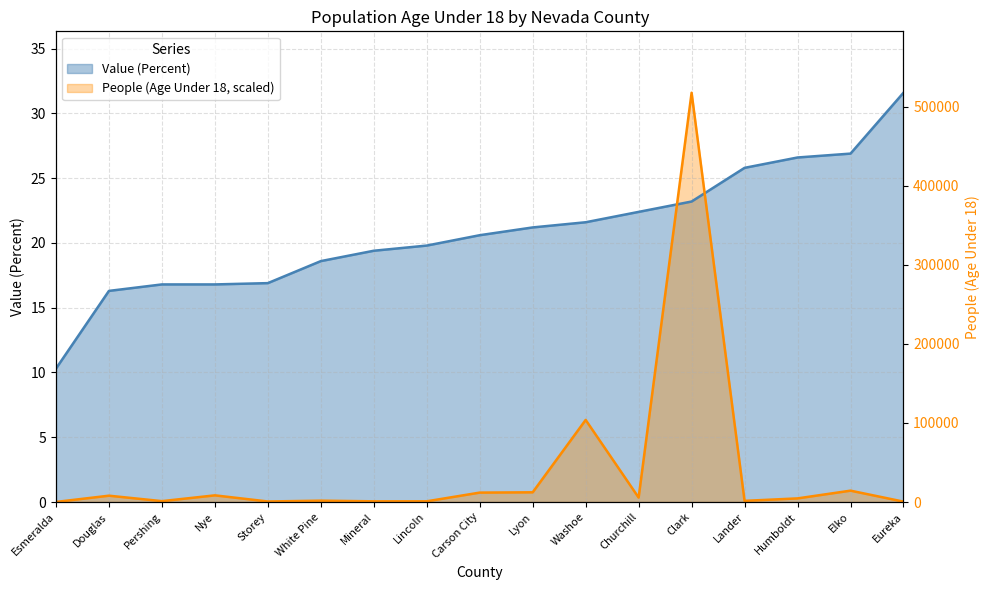

Reading left to right, transcribe all the data shown in this chart.

Value (Percent): Esmeralda=10.3	Douglas=16.3	Pershing=16.8	Nye=16.8	Storey=16.9	White Pine=18.6	Mineral=19.4	Lincoln=19.8	Carson City=20.6	Lyon=21.2	Washoe=21.6	Churchill=22.4	Clark=23.2	Lander=25.8	Humboldt=26.6	Elko=26.9	Eureka=31.6
People (Age Under 18): Esmeralda=0.0	Douglas=0.5	Pershing=0.1	Nye=0.5	Storey=0.0	White Pine=0.1	Mineral=0.1	Lincoln=0.1	Carson City=0.7	Lyon=0.7	Washoe=6.3	Churchill=0.3	Clark=31.6	Lander=0.1	Humboldt=0.3	Elko=0.9	Eureka=0.0